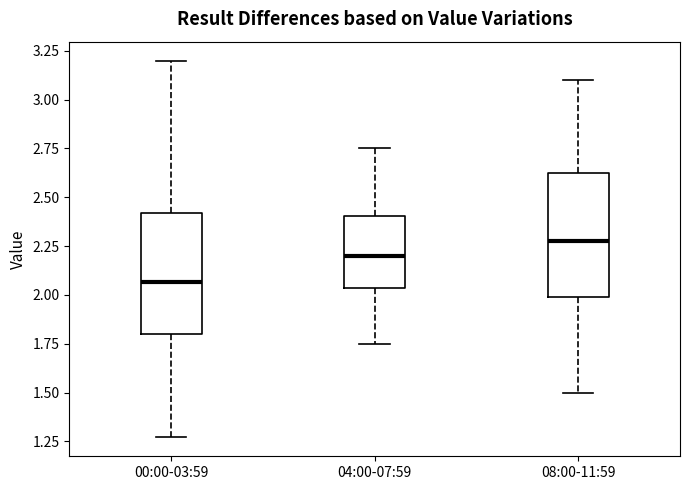

Reading left to right, read every box against the y-axis: the position of its median line, the range the box covers, and the ends of its whiskers. The values are not printed on the chart, so give them approximately, as read against the axis.

00:00-03:59: median 2.05, box 1.80 to 2.40, whiskers 1.25 to 3.20
04:00-07:59: median 2.20, box 2.05 to 2.40, whiskers 1.75 to 2.75
08:00-11:59: median 2.30, box 2.00 to 2.65, whiskers 1.50 to 3.10